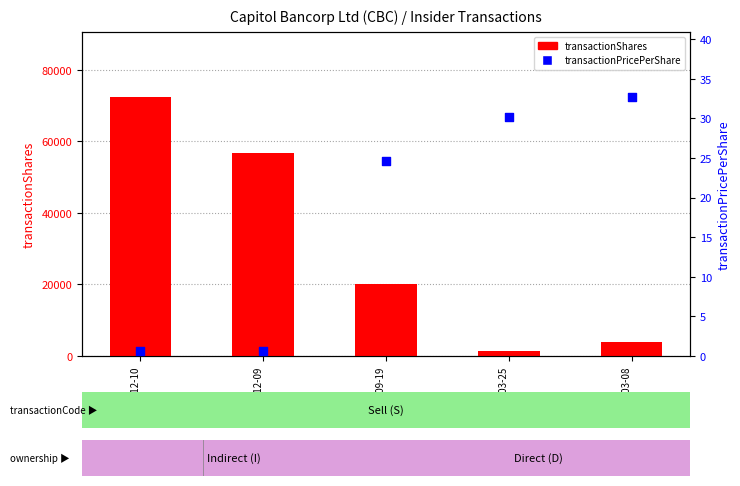

What are all the series names shown in the legend?

transactionShares, transactionPricePerShare